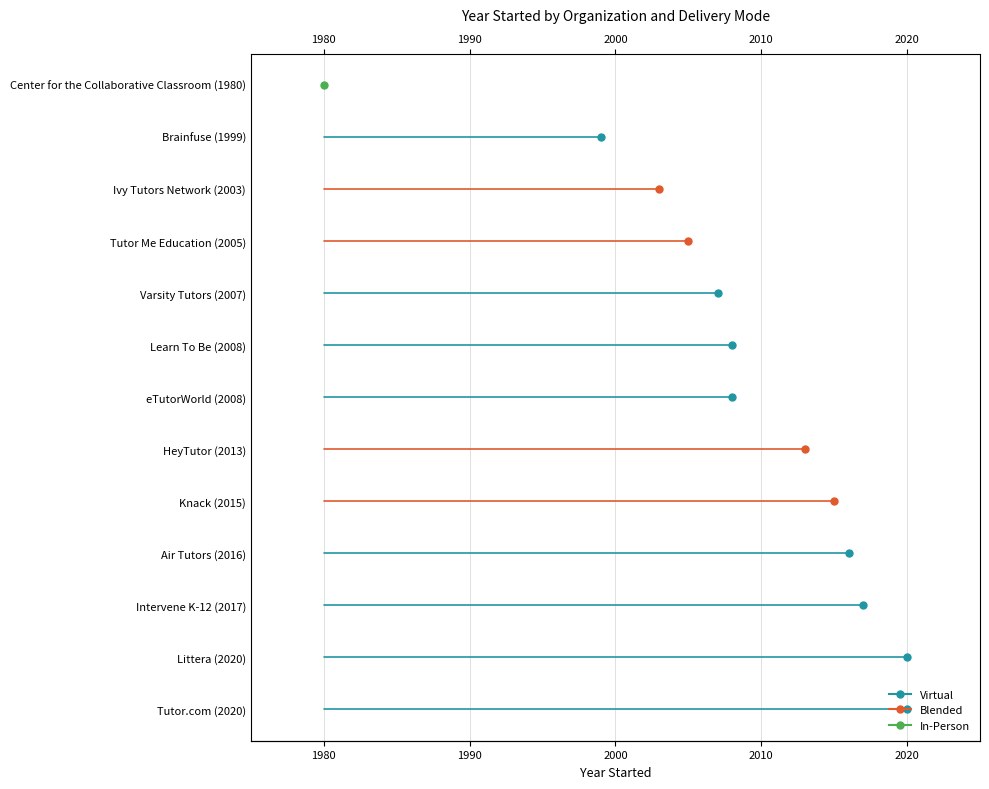

What are all the series names shown in the legend?

Virtual, Blended, In-Person